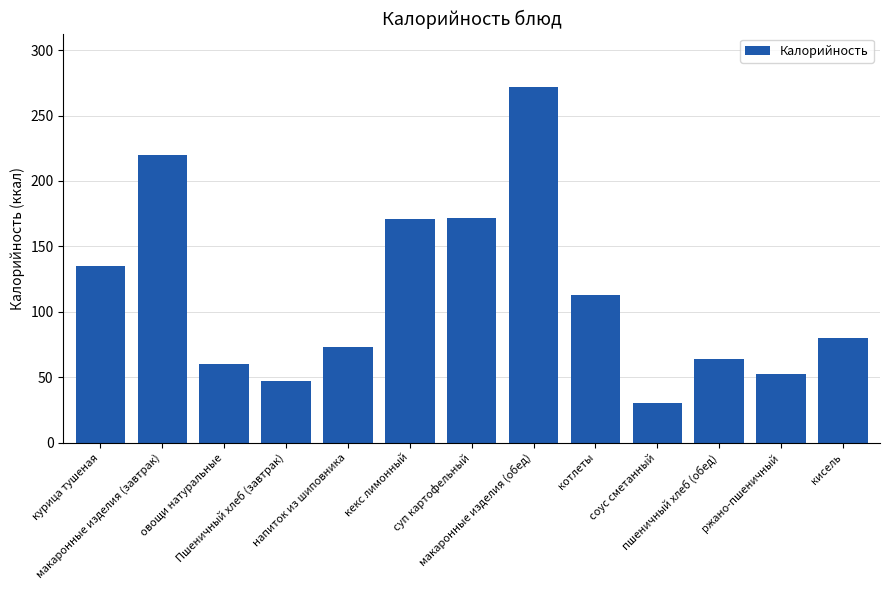

What is the minimum value shown in the chart?

30.3